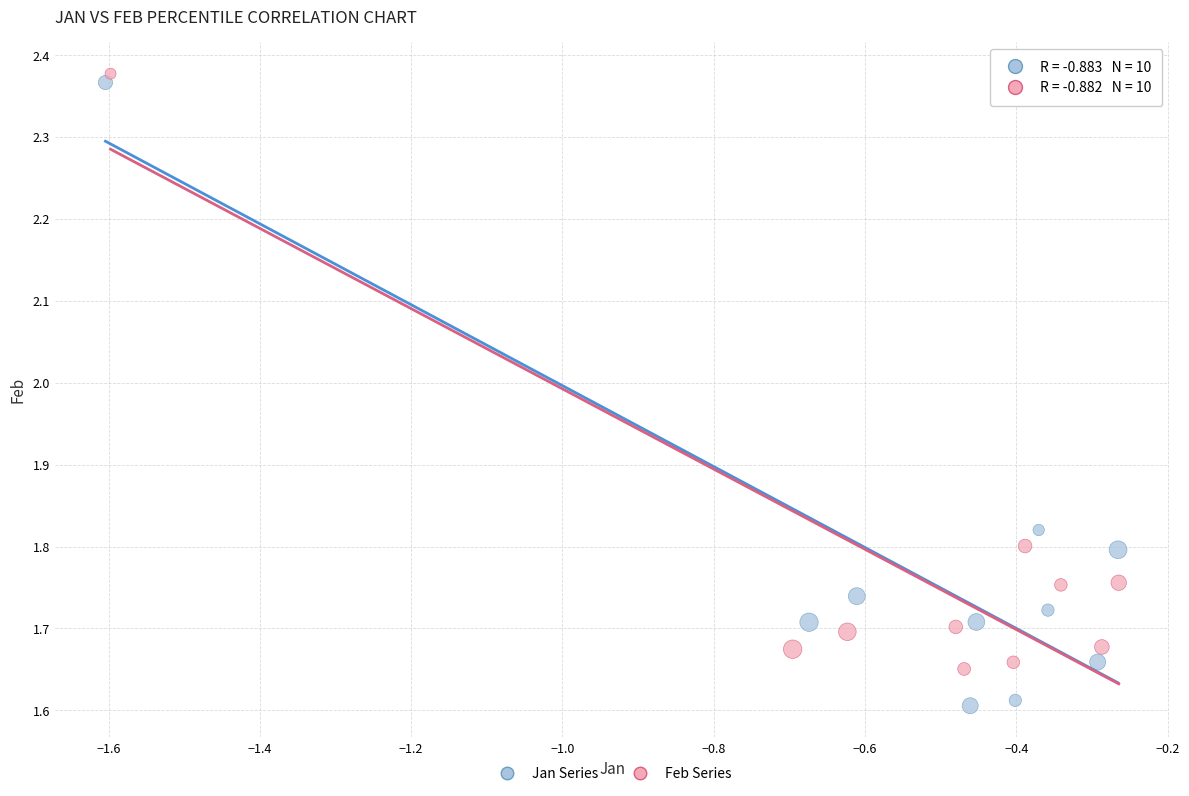

Which series reaches the minimum Y coordinate?

Jan Series